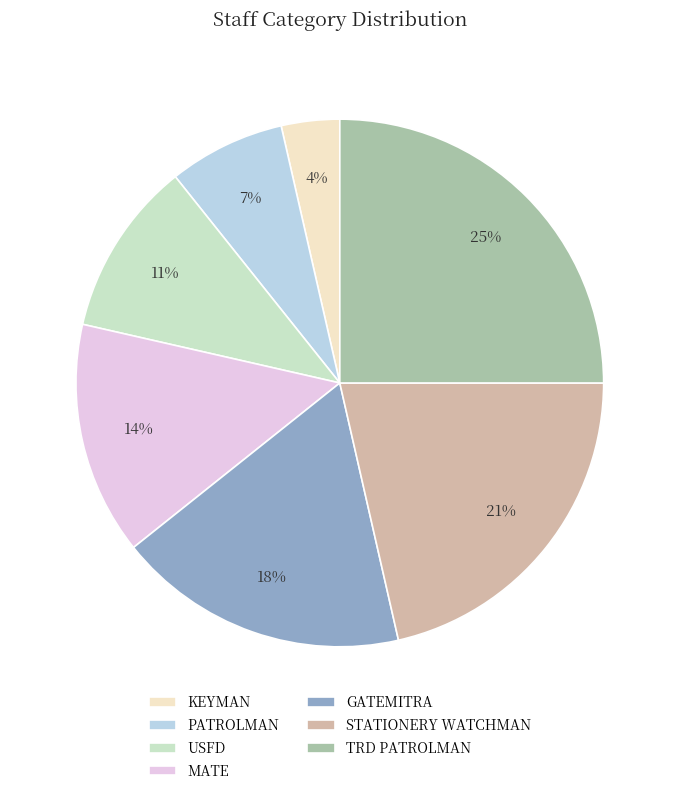

How many slices are in this pie chart?

7